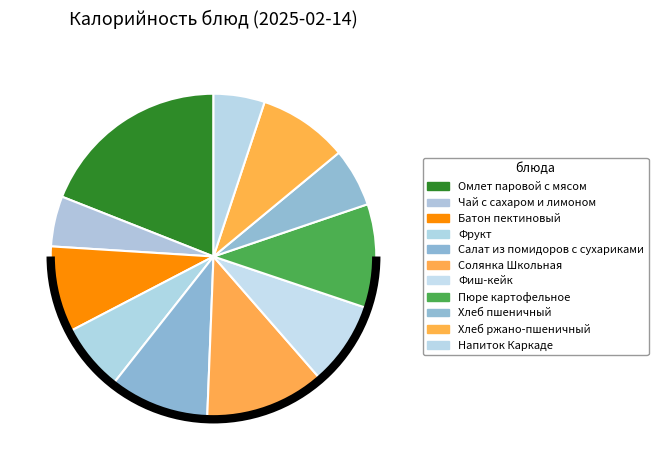

Is it true that Фиш-кейк is 18% of the pie?

False